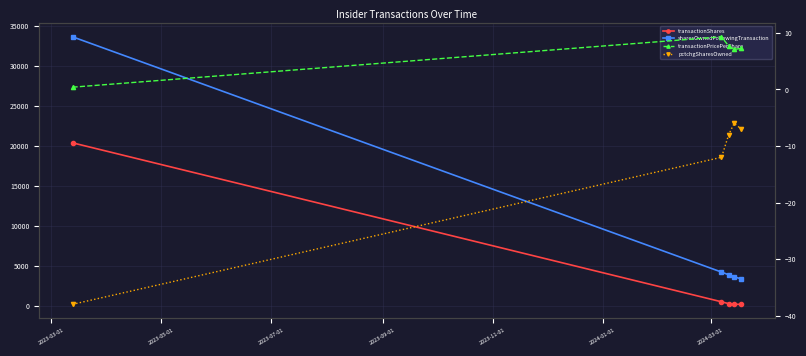

Where does the sharesOwnedFollowingTransaction series first go above 3942?

2023-03-01